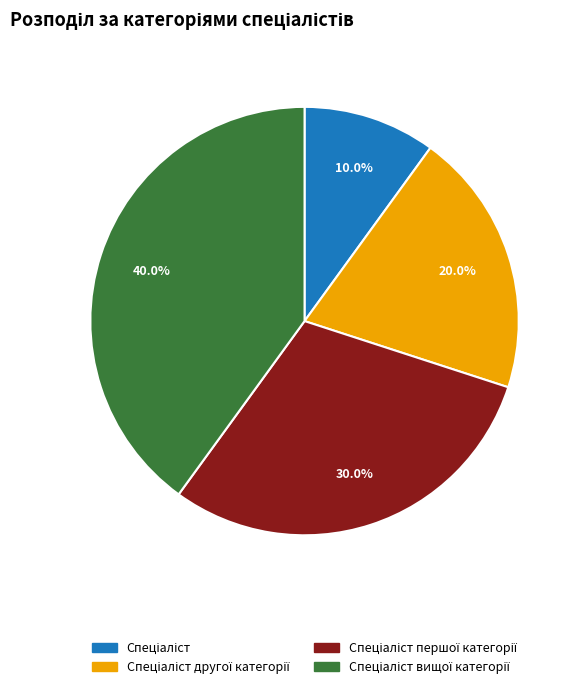

Is there a majority slice in this chart?

No